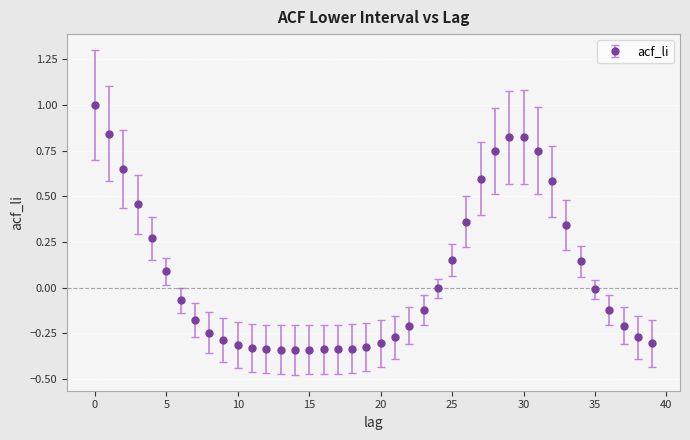

What is the greatest value displayed?

1.0